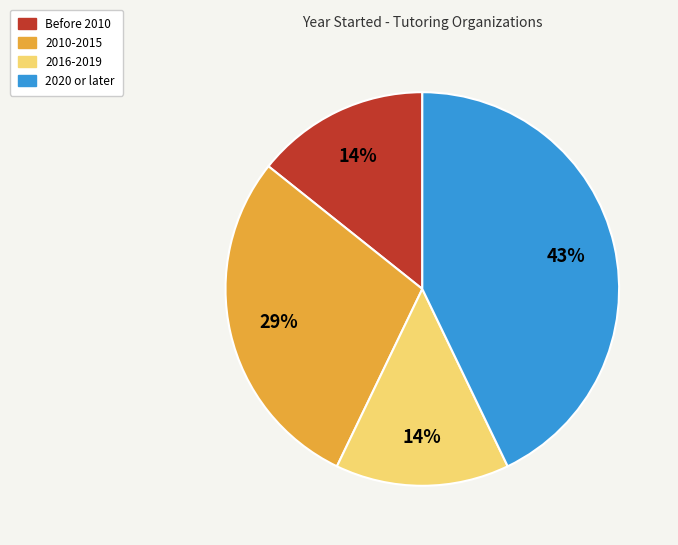

Count the number of slices in the pie.

4